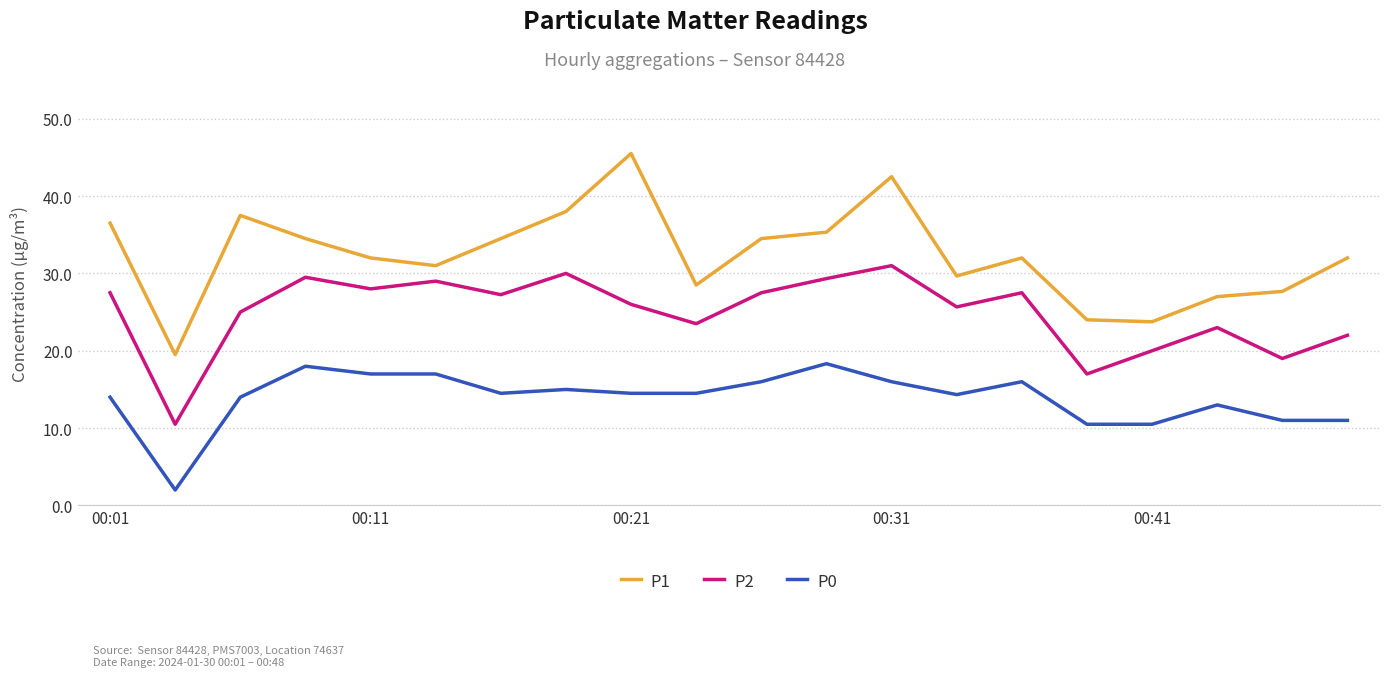

True or false: P2 and P0 intersect in this chart.

False